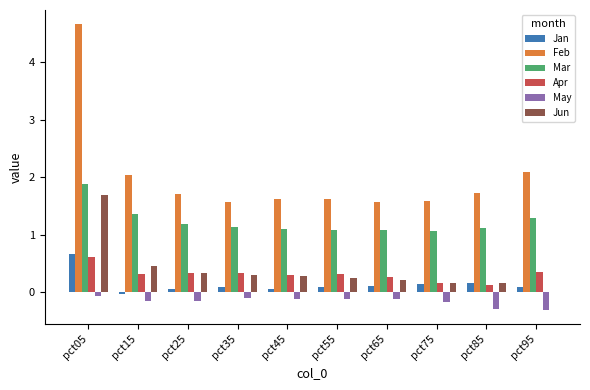

What is the sum of all Feb values?

20.2